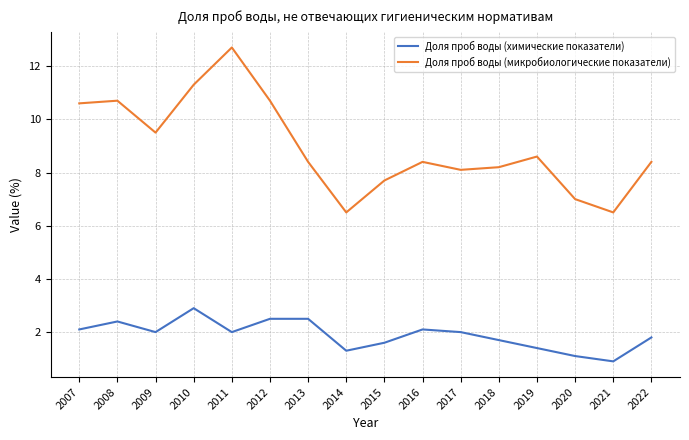

Is it true that Доля проб воды (химические показатели) equals 3.3 at 2007?

False